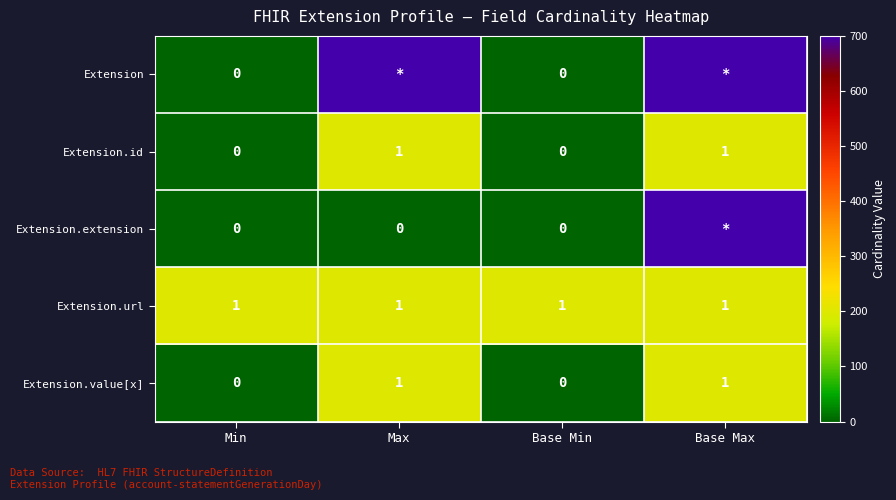

What is the spread (max minus min) of values at Min?

1